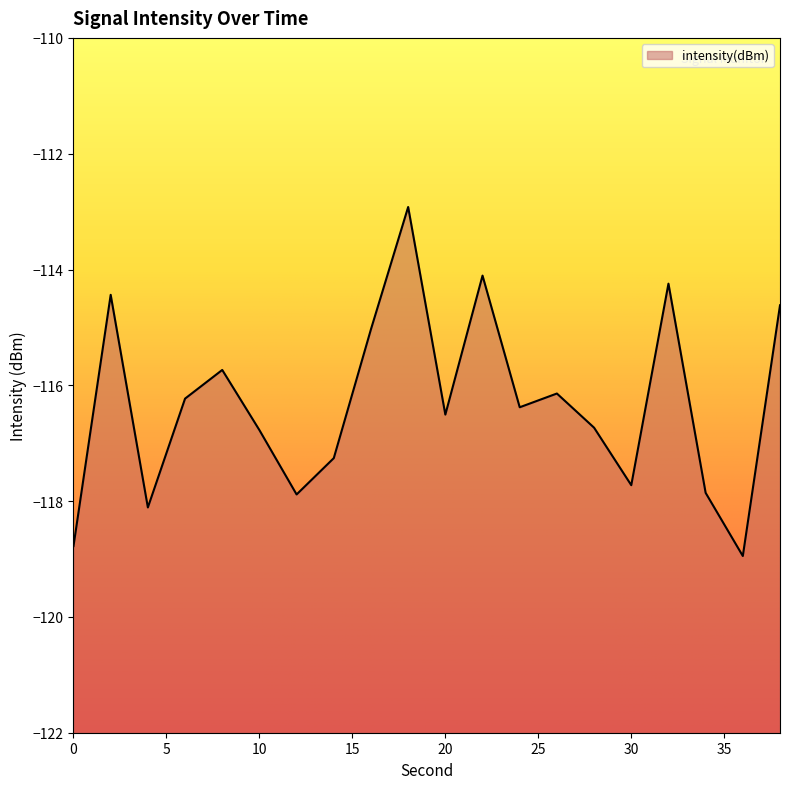

True or false: there are more than 0 points higher than both neighbors.

True